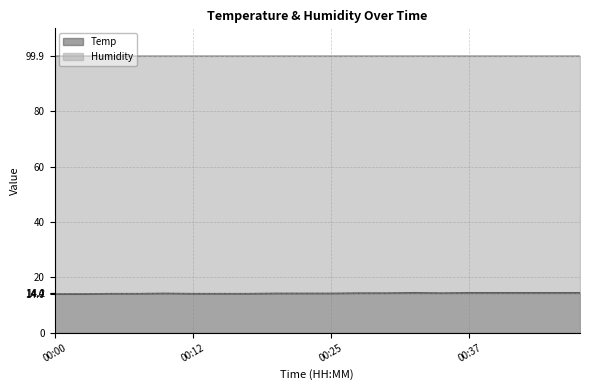

The chart shows a value of 14.3 at 00:30. True or false?

True